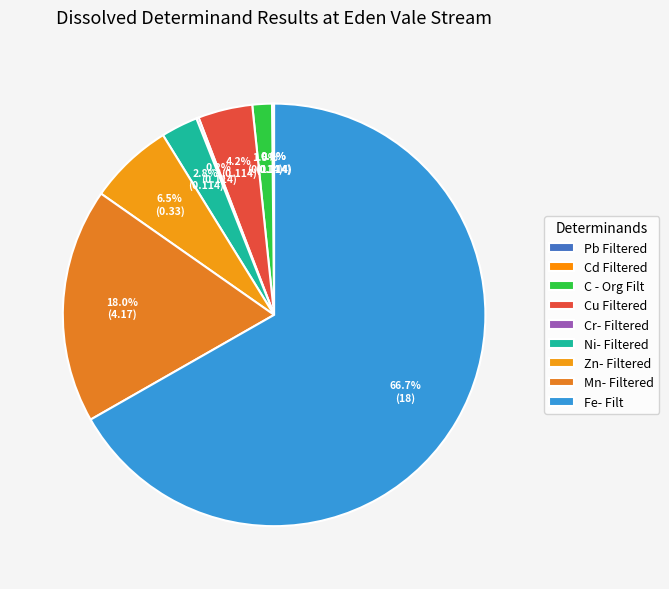

Does Fe- Filt represent more than half of the total?

Yes